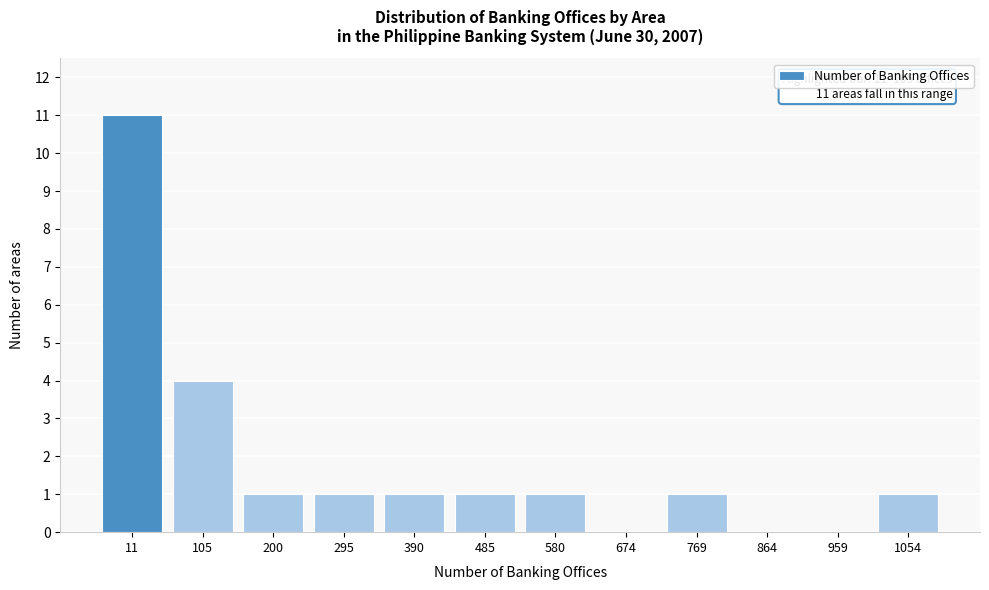

Reading right to left, what are all the values shown in this chart?

1054=1	959=0	864=0	769=1	674=0	580=1	485=1	390=1	295=1	200=1	105=4	11=11